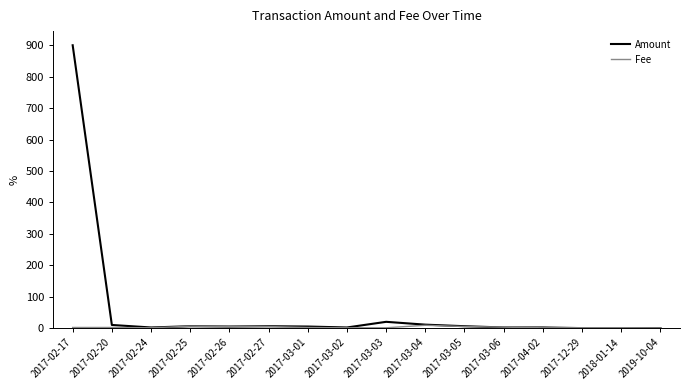

The value of Amount at 2019-10-04 is 0.0. True or false?

True